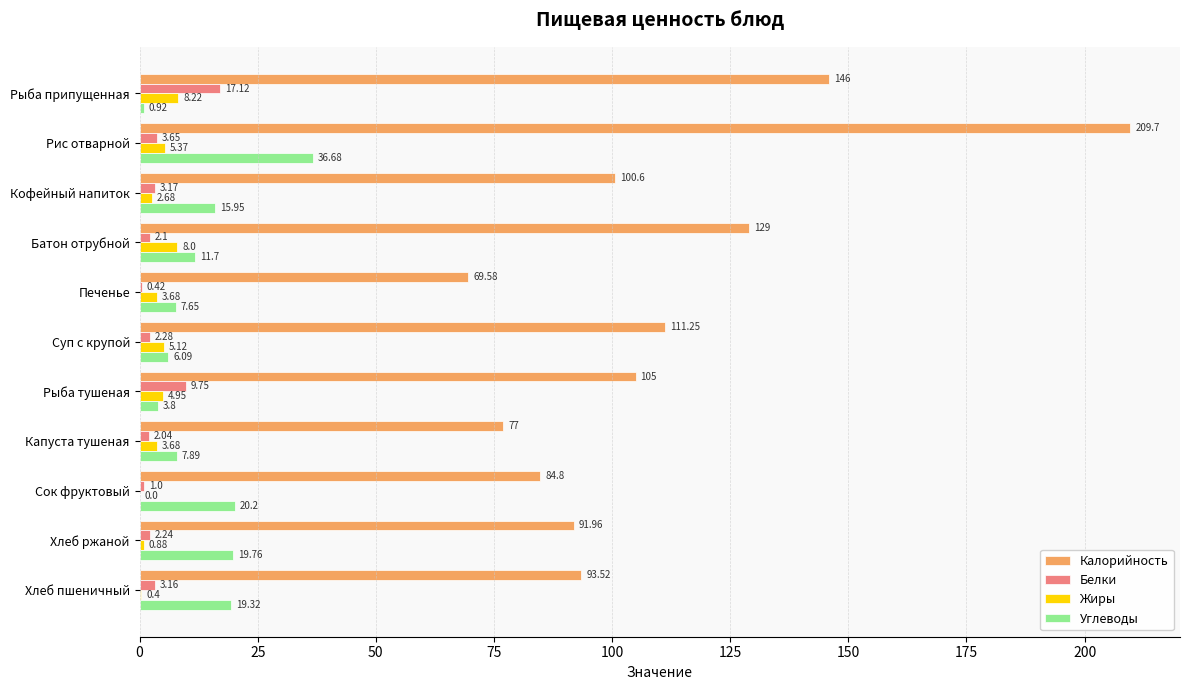

What is the sum of all Белки values?

46.9